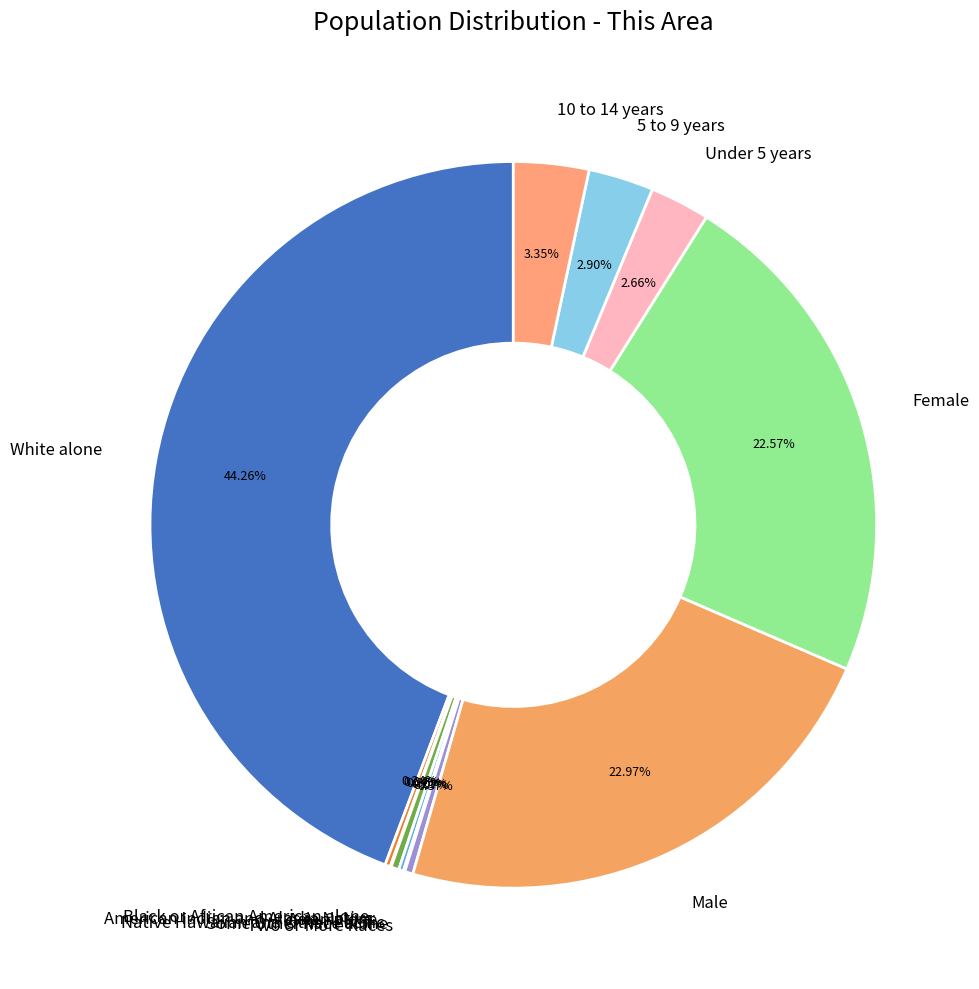

Does any single category account for the majority?

No